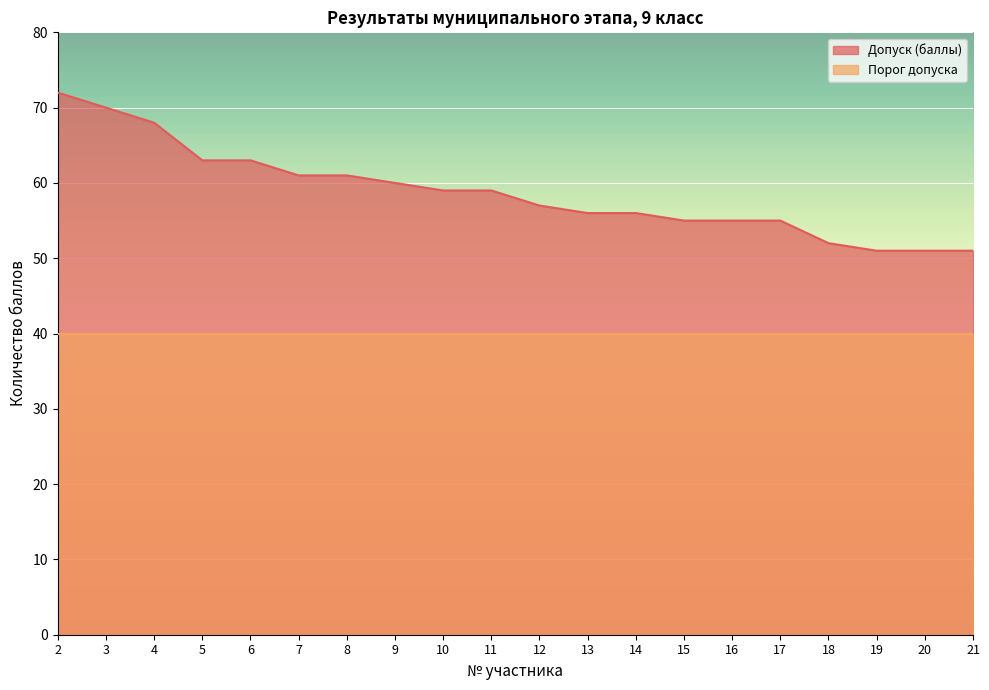

Where does the data first go above 59?

2